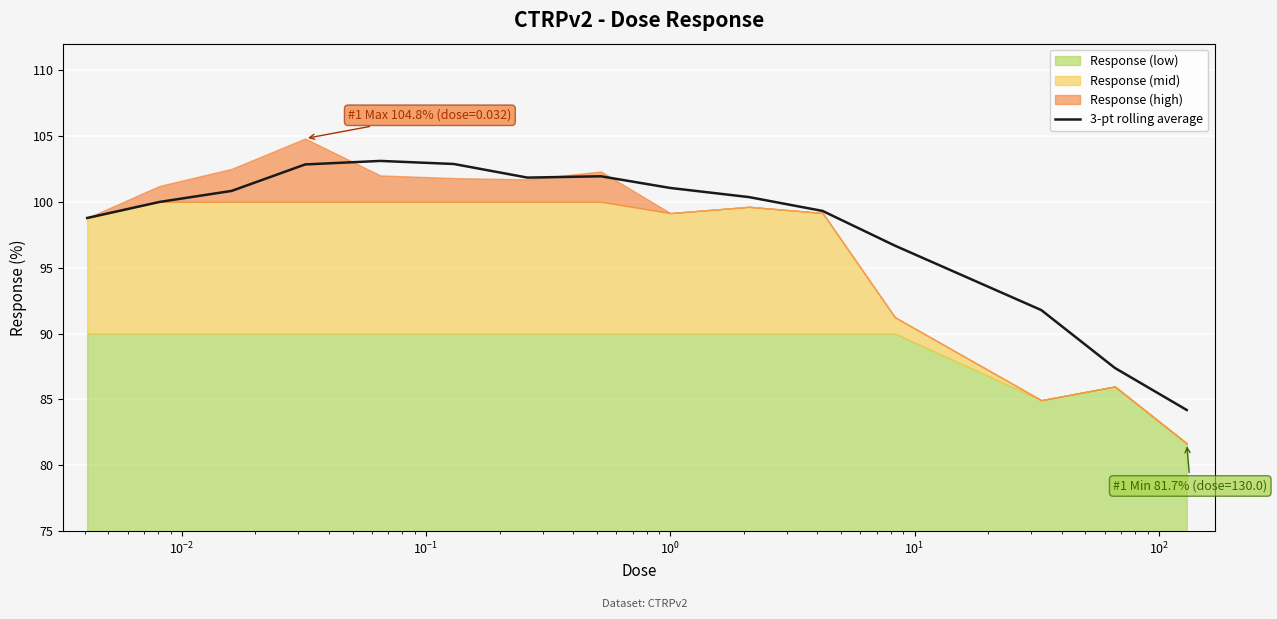

The chart shows a value of 147.2 at $\mathdefault{10^{-4}}$. True or false?

False